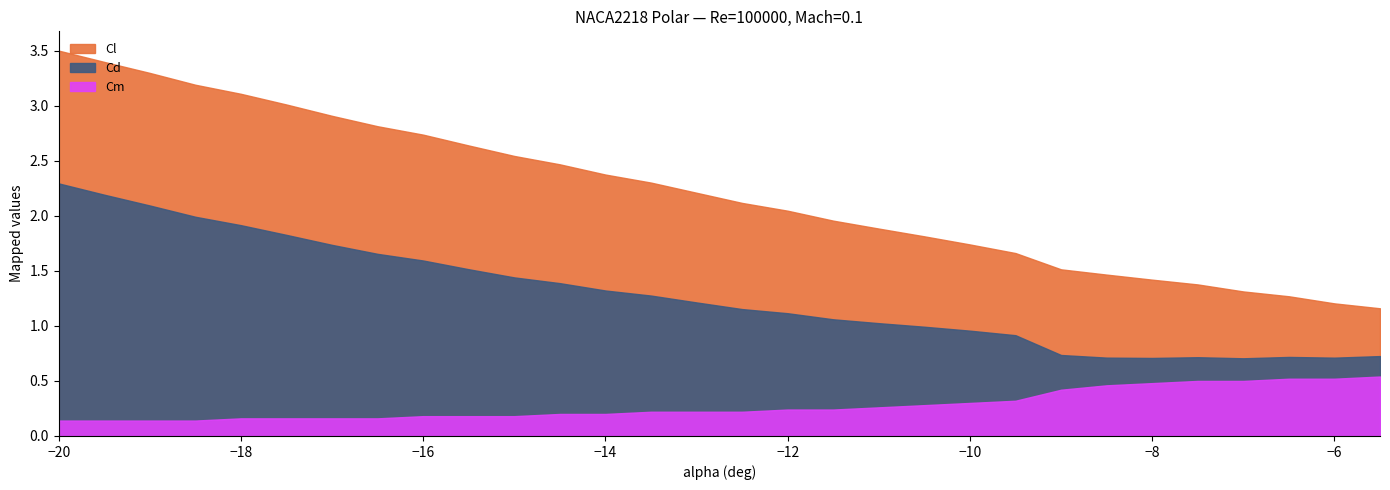

The value of Cm at -13.5 is -0.0. True or false?

False